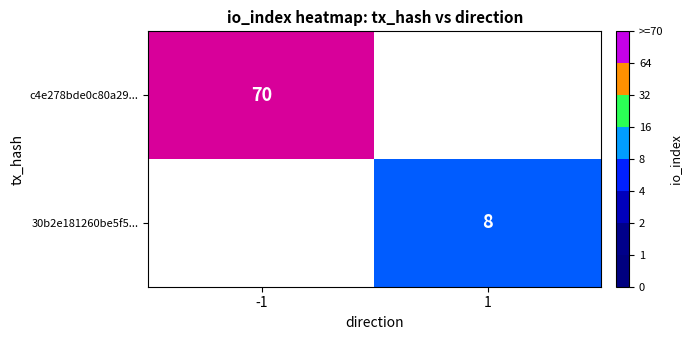

The 30b2e181260be5f5... series shows 11 at 1. True or false?

False